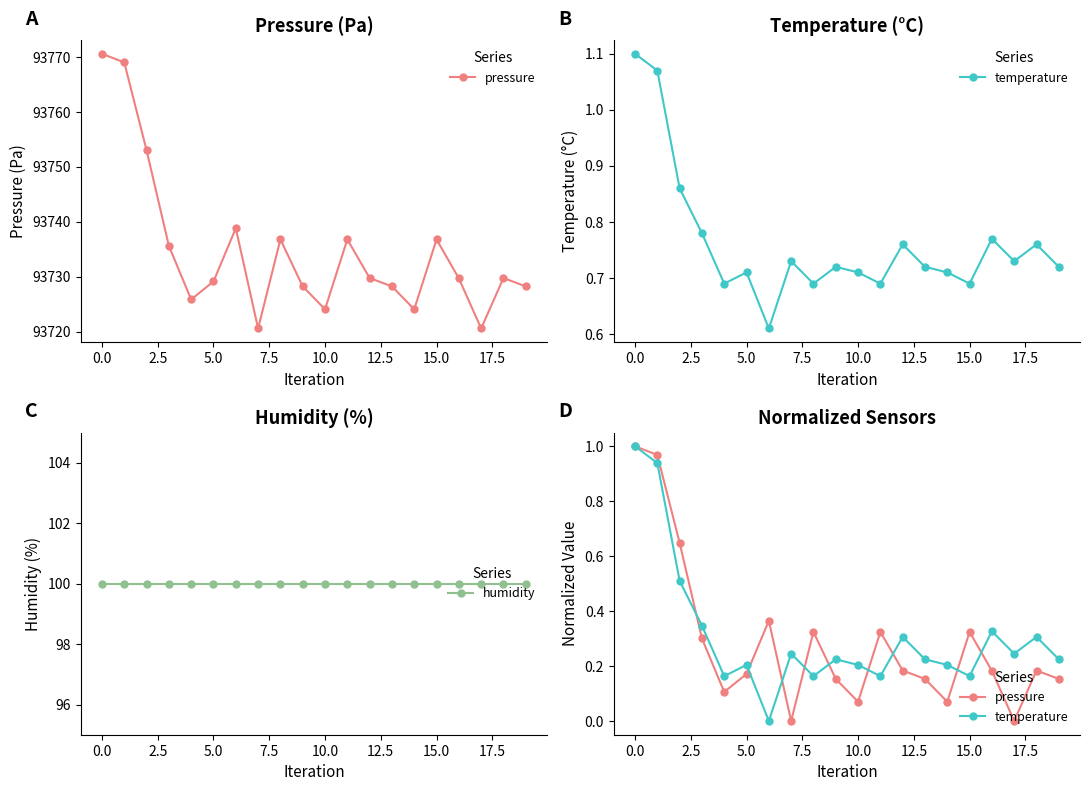

What is the label of the 1st point from the right?

19